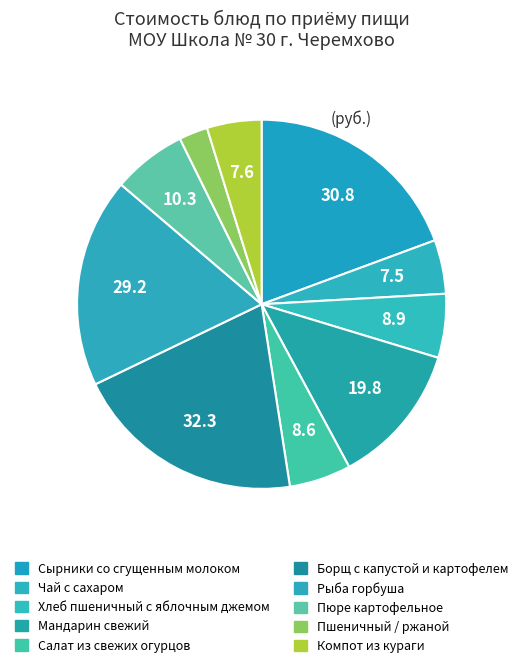

Does any single category account for the majority?

No